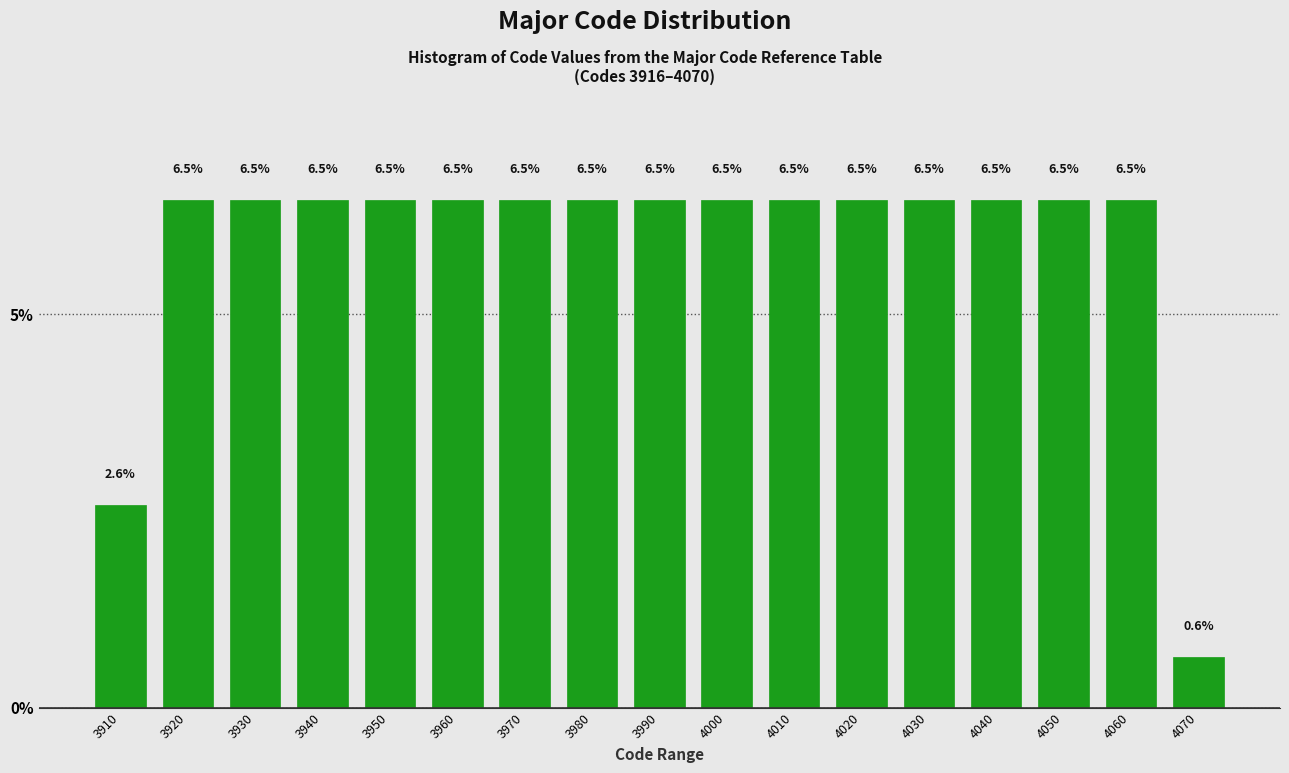

Reading left to right, transcribe all the data shown in this chart.

3910=2.6	3920=6.5	3930=6.5	3940=6.5	3950=6.5	3960=6.5	3970=6.5	3980=6.5	3990=6.5	4000=6.5	4010=6.5	4020=6.5	4030=6.5	4040=6.5	4050=6.5	4060=6.5	4070=0.6